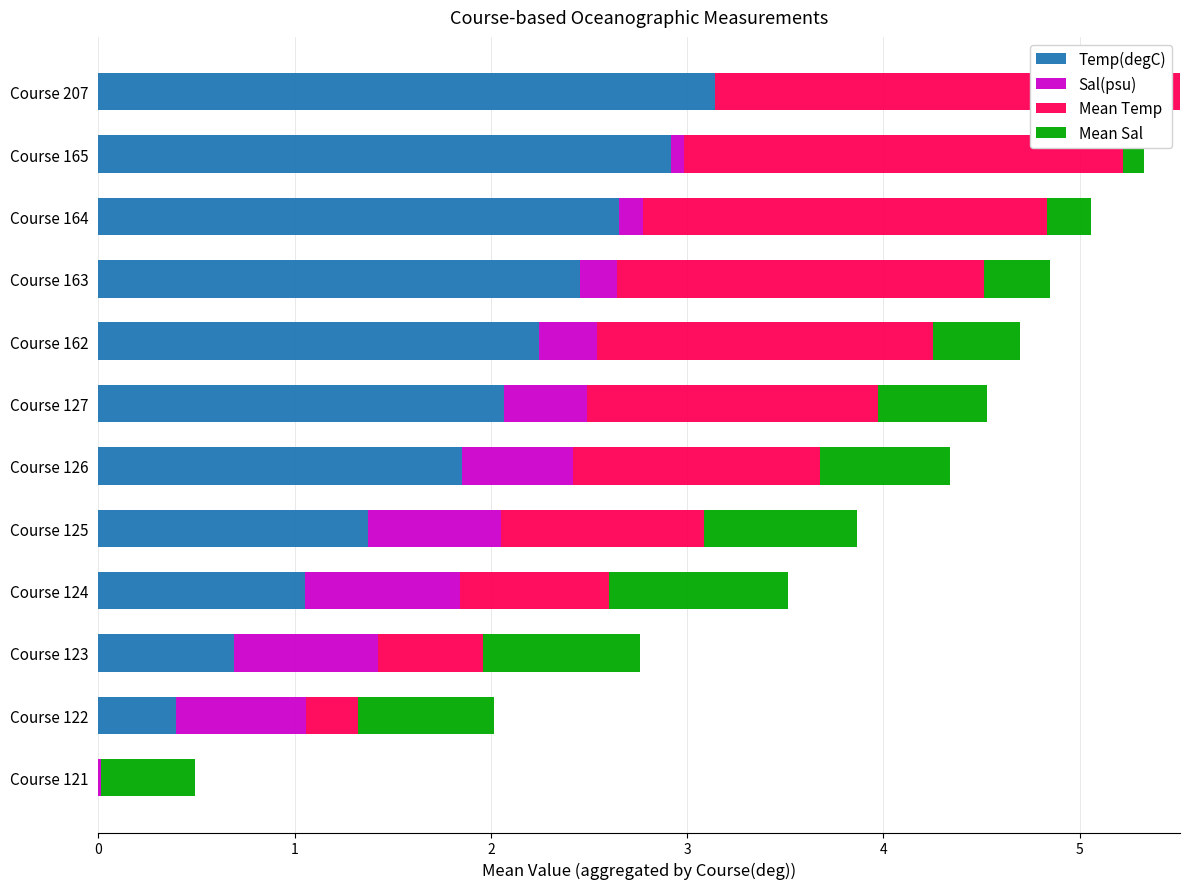

The value of Temp(degC) at Course 121 is -1.3. True or false?

False